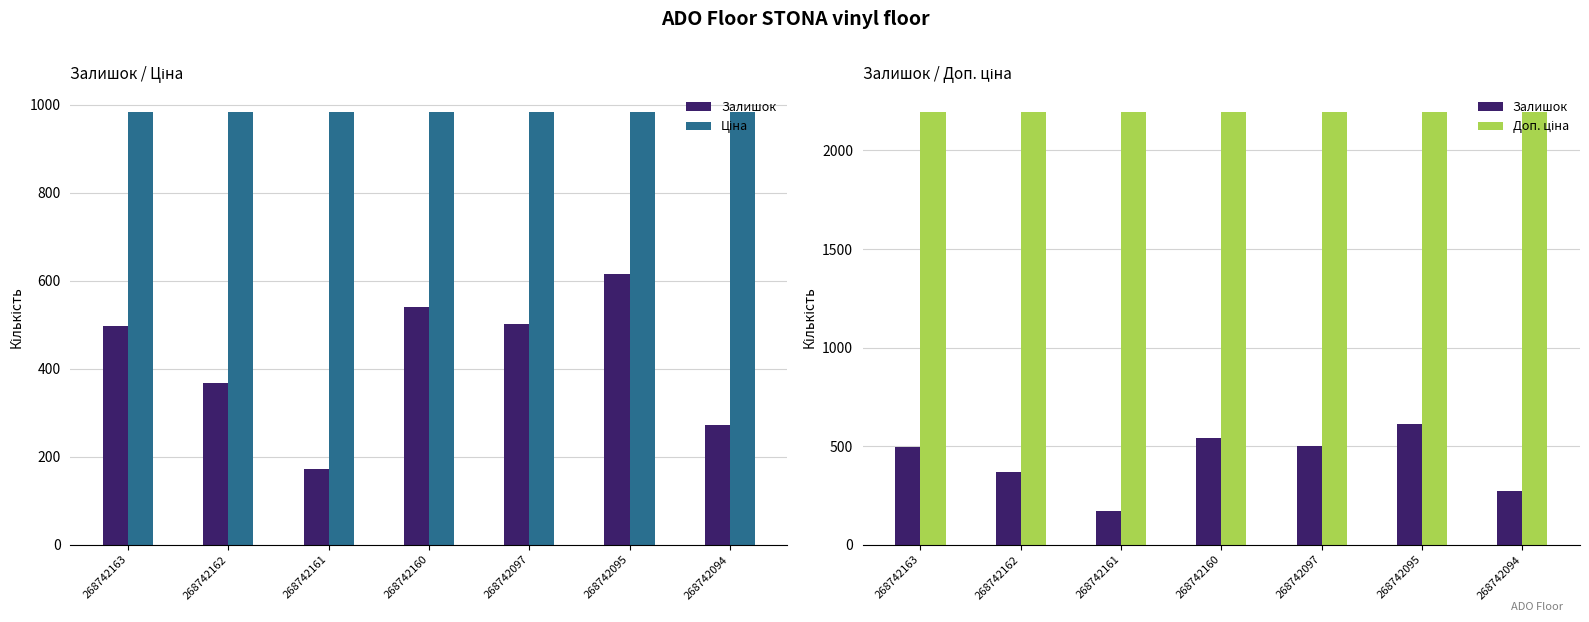

Is it true that Залишок equals 798.2 at 268742160?

False